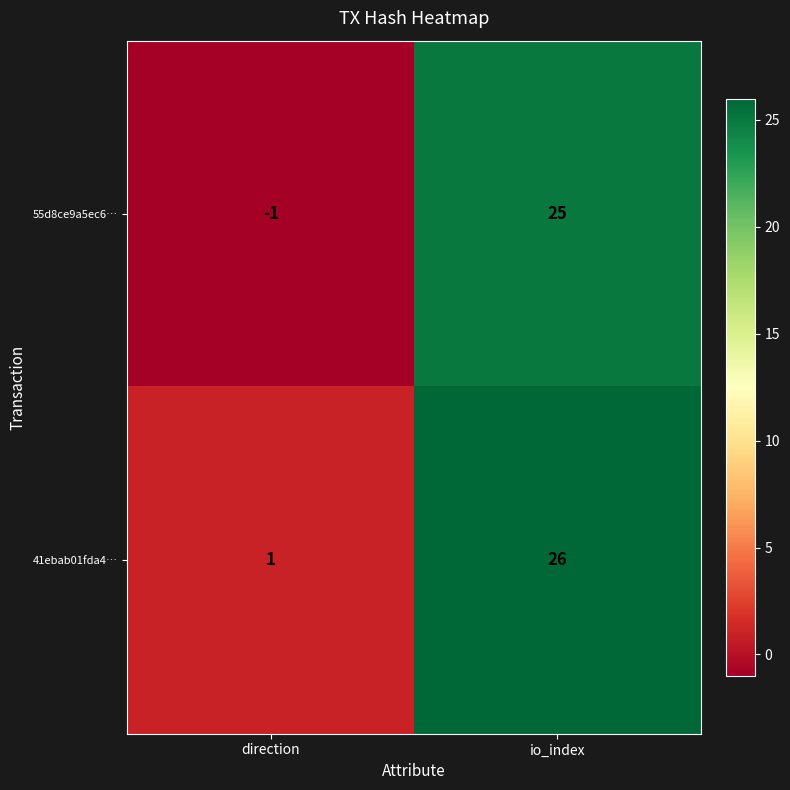

At how many categories does at least one series exceed 21?

1